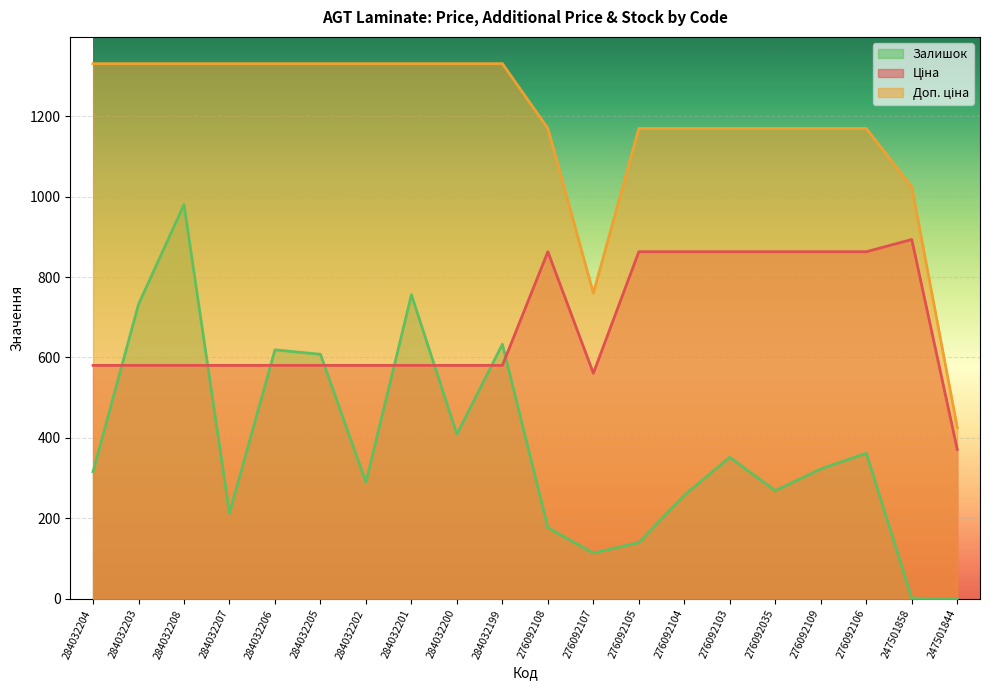

Which category has the lowest value in the Доп. ціна series?

247501844